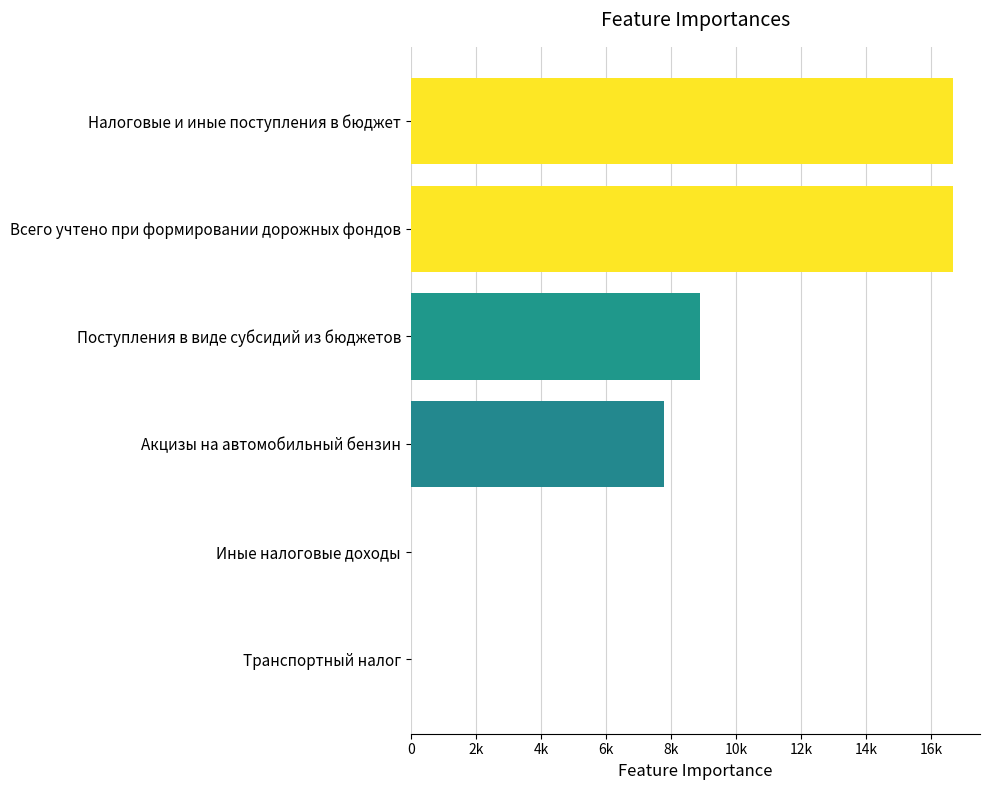

Are the bars horizontal?

Yes